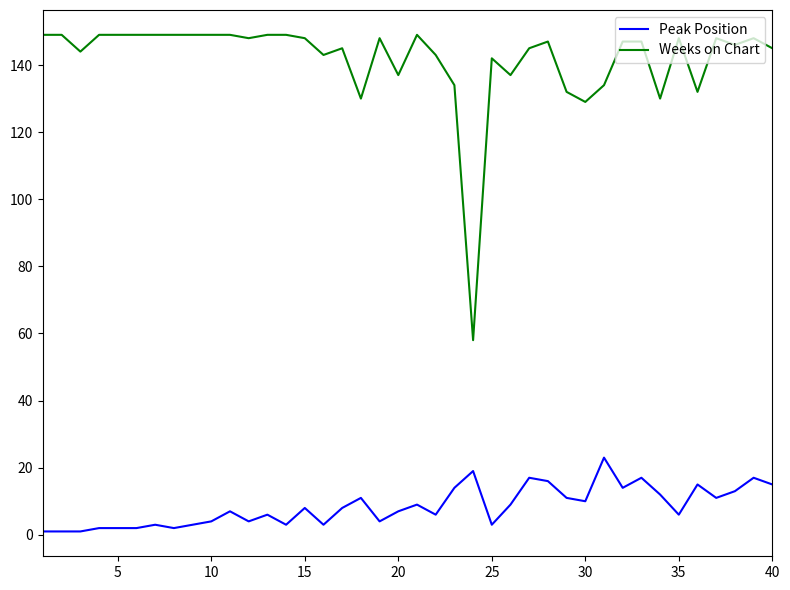

What is the average value of the Weeks on Chart series?

142